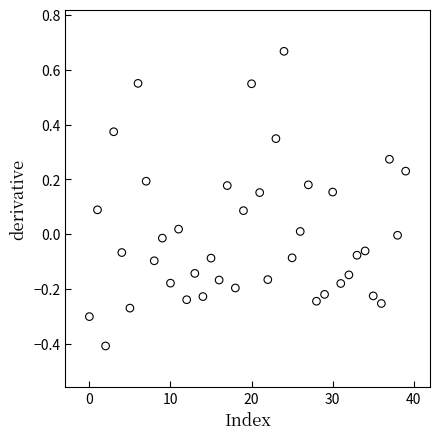

What is the range of Y values (max minus min)?

1.1